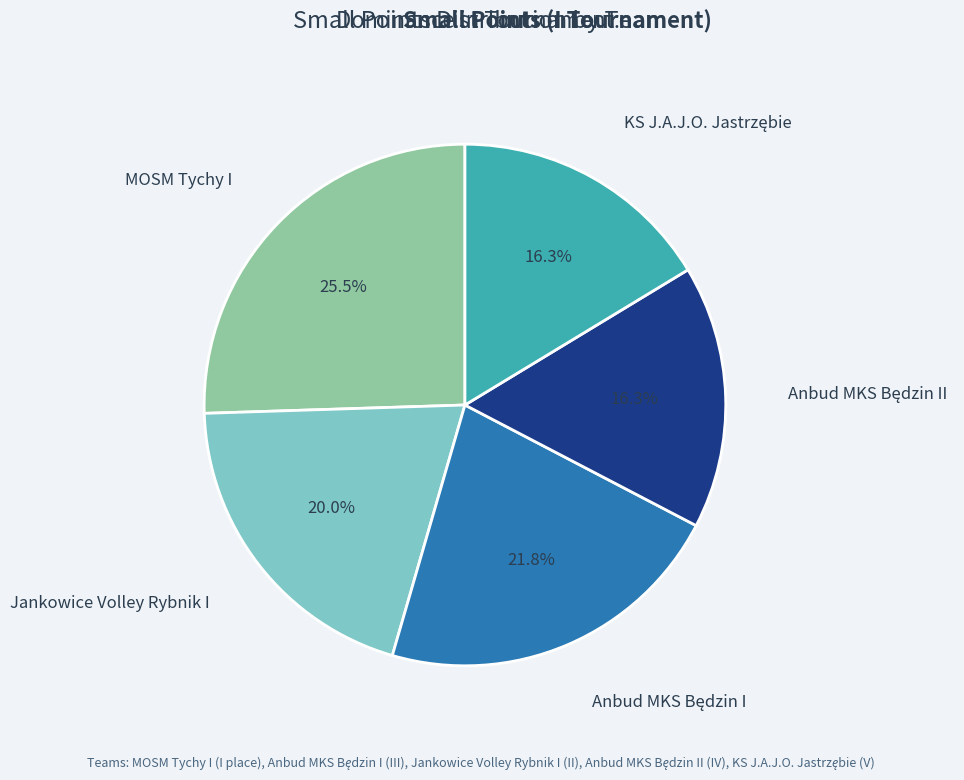

Does any single category account for the majority?

No